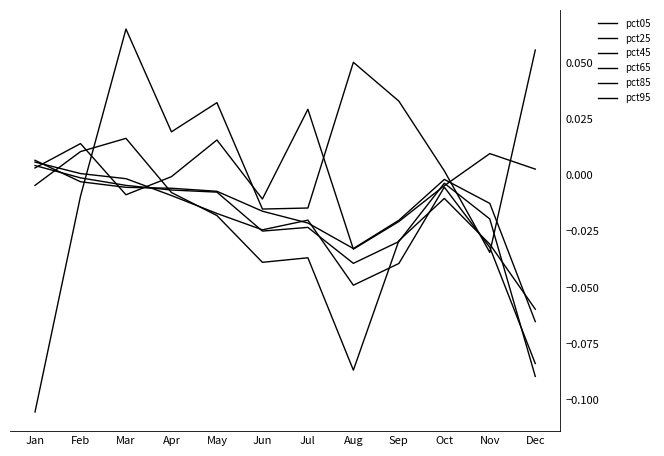

Between Nov and Jun, which is larger?

Nov